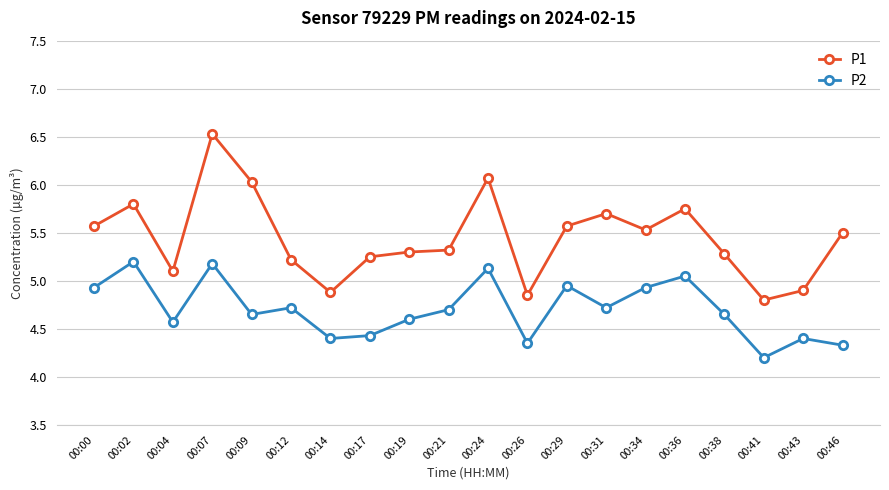

How many distinct data groups are displayed?

2